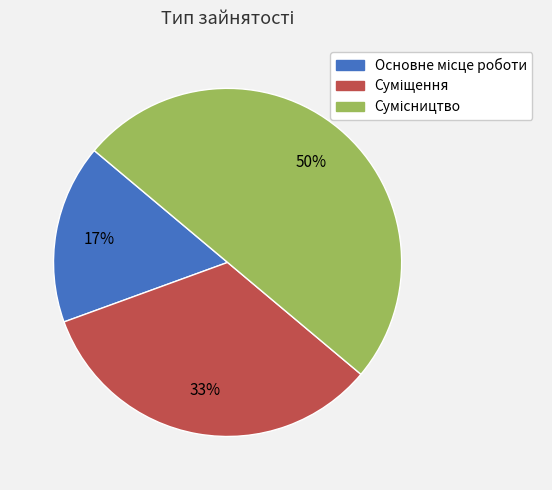

To the nearest percent, what is the difference between the largest and smallest slice percentages?

33%